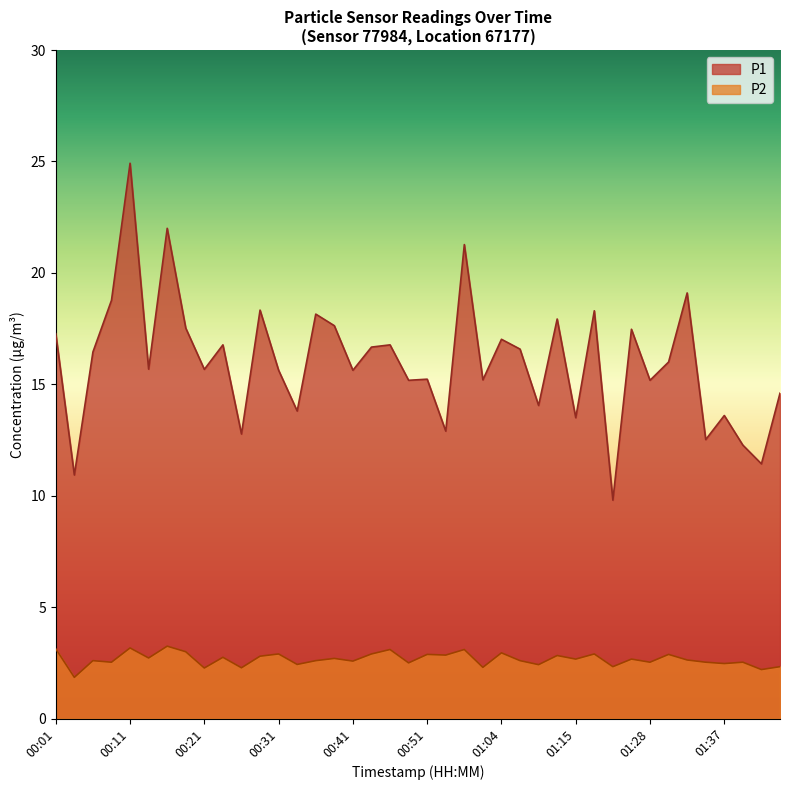

Is the value of P2 at 01:42 greater than the value of P1 at 01:37?

No